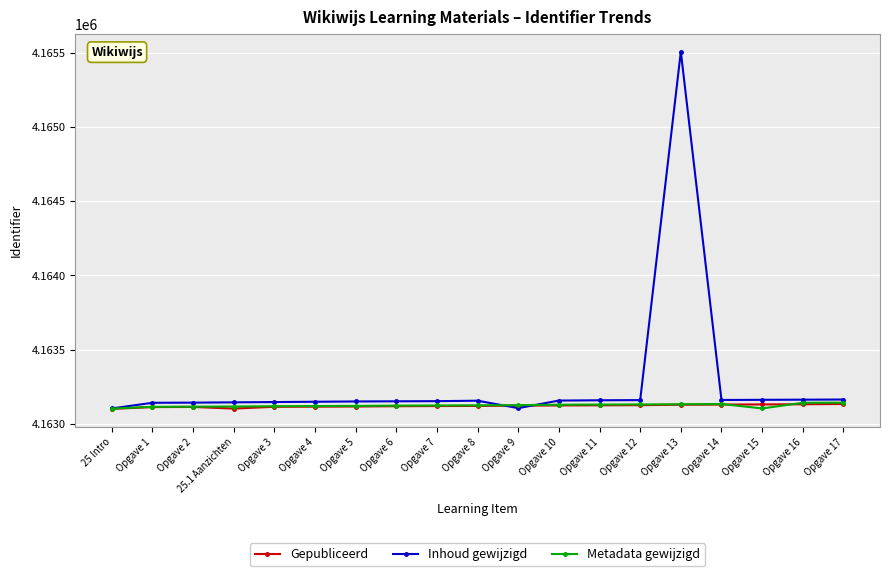

What is the difference between the second highest and second lowest values in the Gepubliceerd series?

29